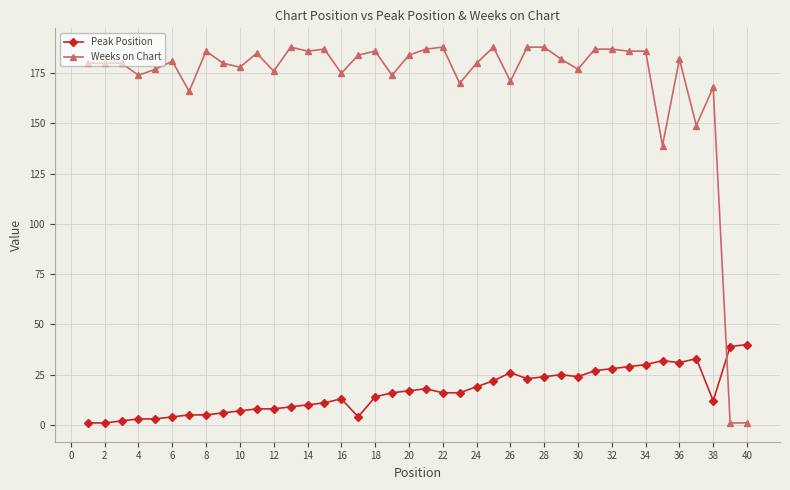

What is the difference between the second highest and second lowest values in the Weeks on Chart series?

187